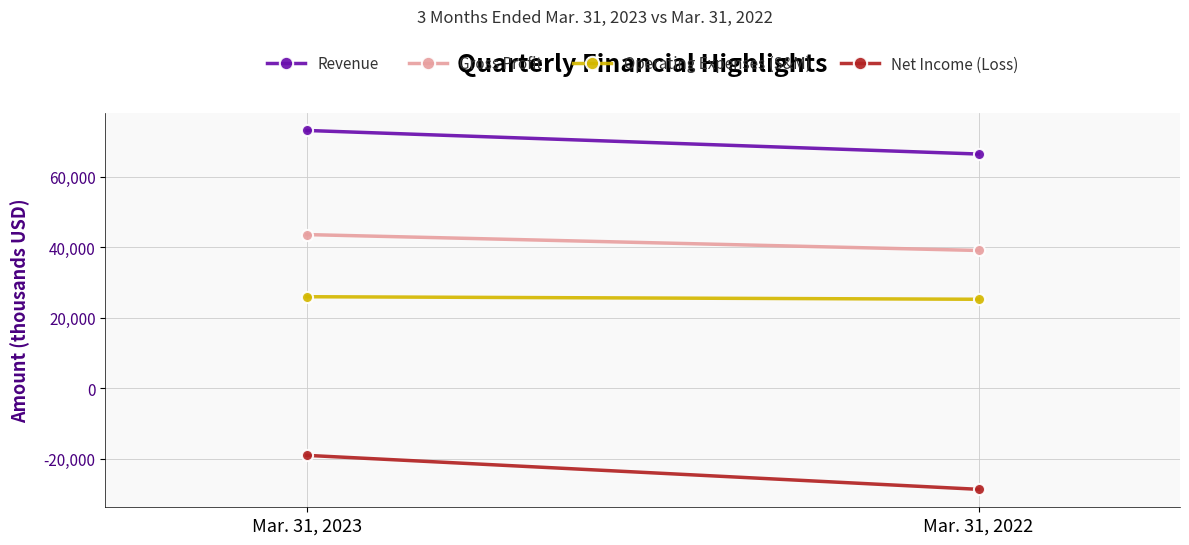

What is the sum of the Net Income (Loss) values at Mar. 31, 2023 and Mar. 31, 2022?

-47642